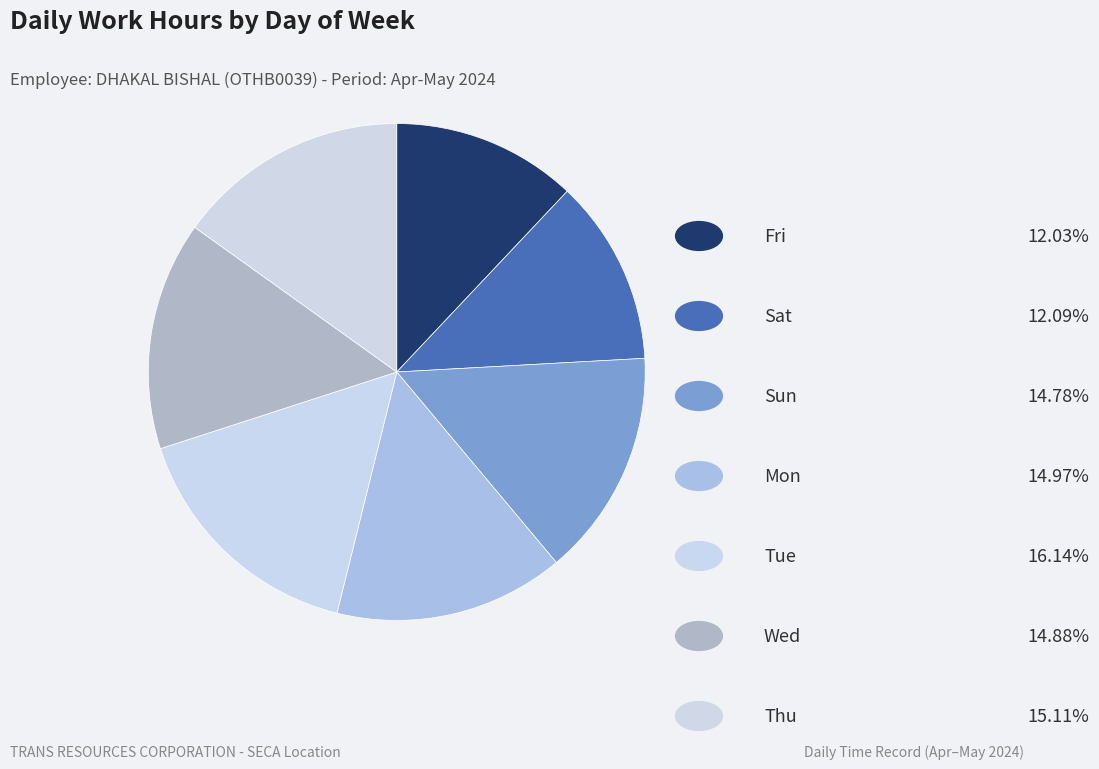

Rank the categories by value from lowest to highest.

Fri, Sat, Sun, Wed, Mon, Thu, Tue